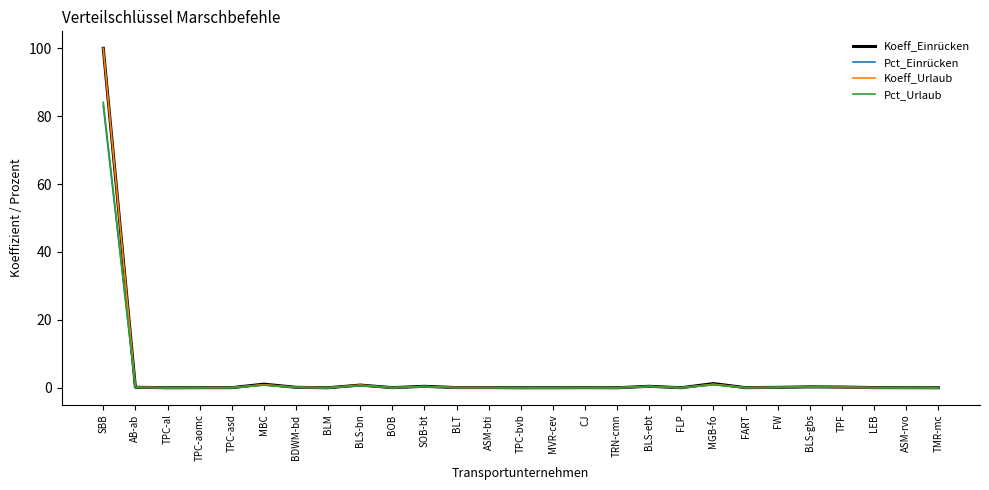

What is the maximum value for Koeff_Einrücken?

100.0